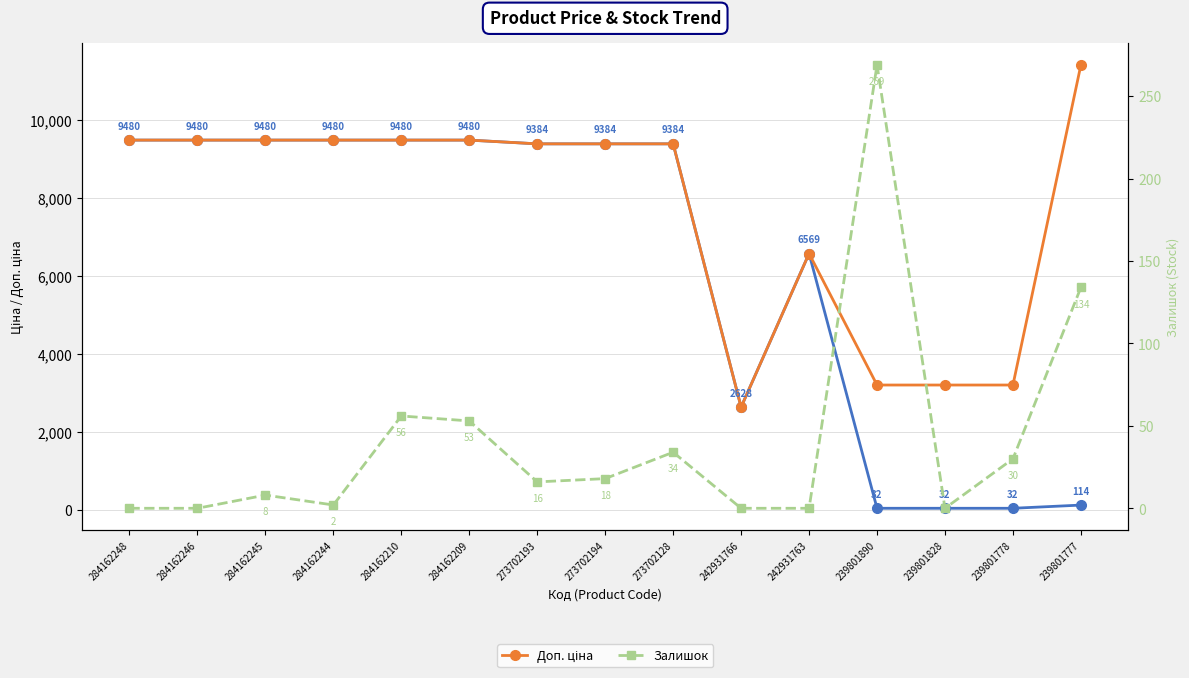

What value does the Залишок series have at 284162209?

53.0